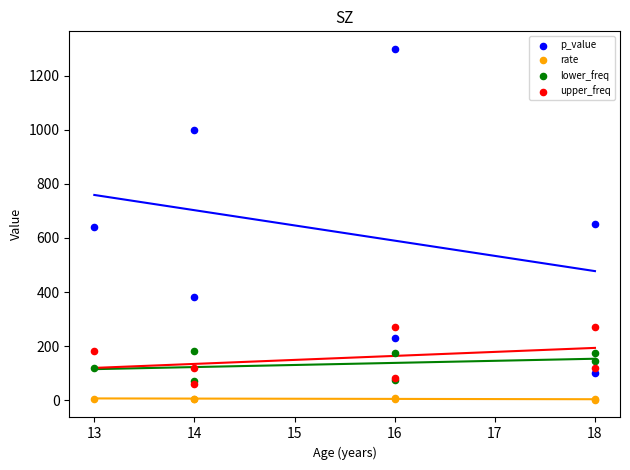

What are all the series names shown in the legend?

p_value, rate, lower_freq, upper_freq